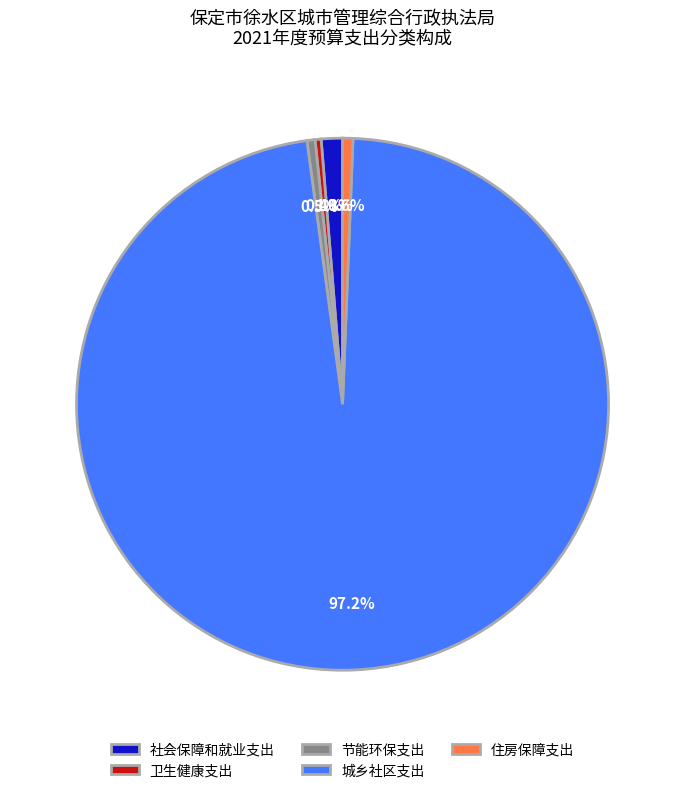

How many slices are in this pie chart?

5